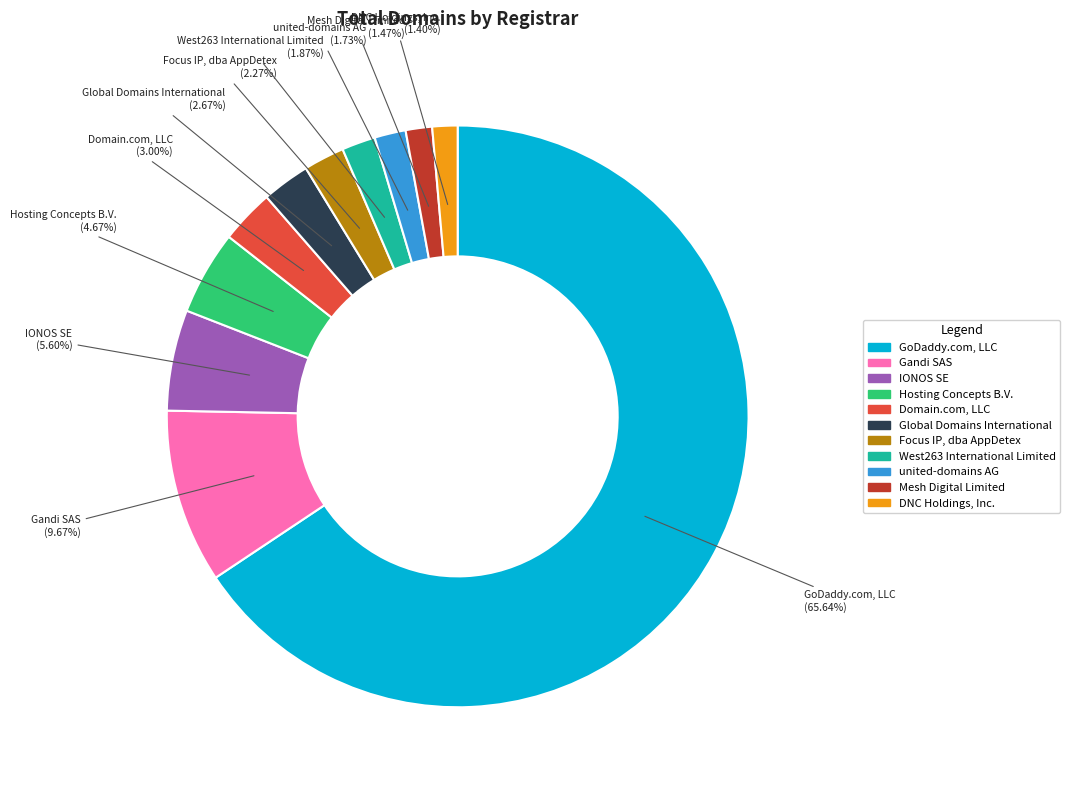

The Mesh Digital Limited slice represents 1% of the pie. True or false?

True